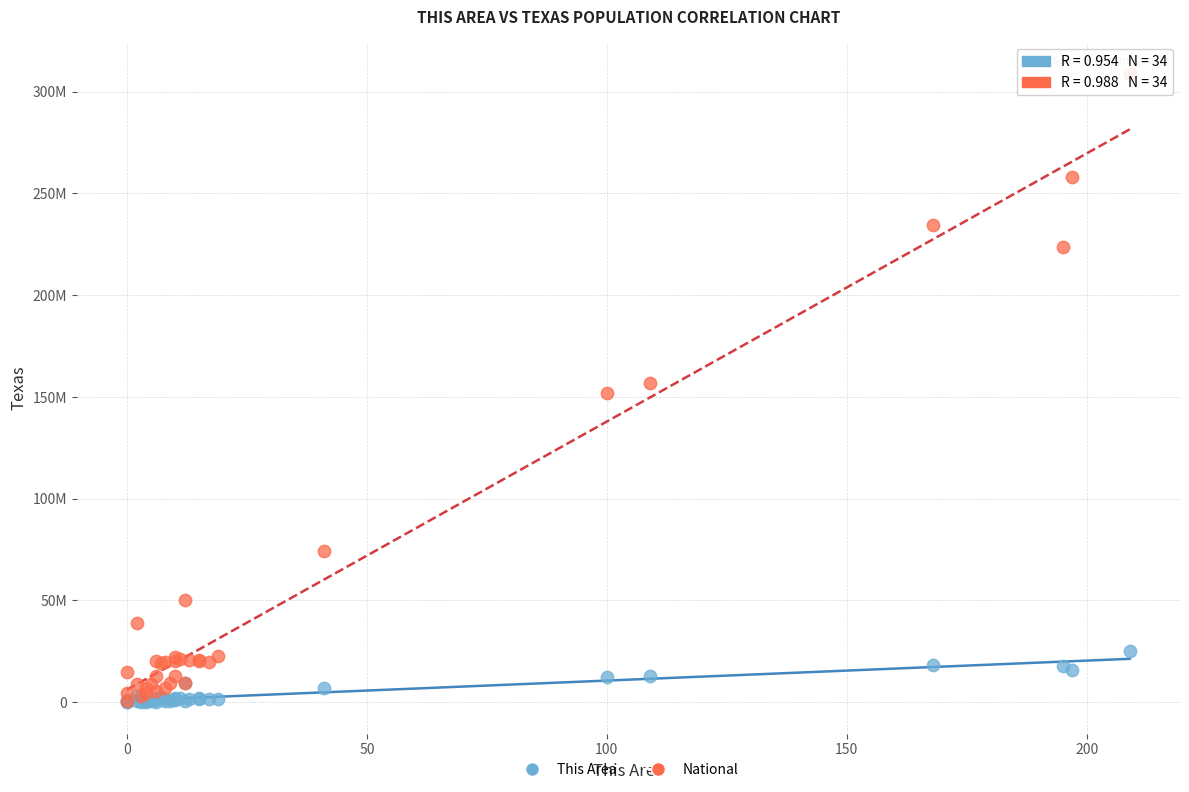

Which series contains the highest Y value?

National